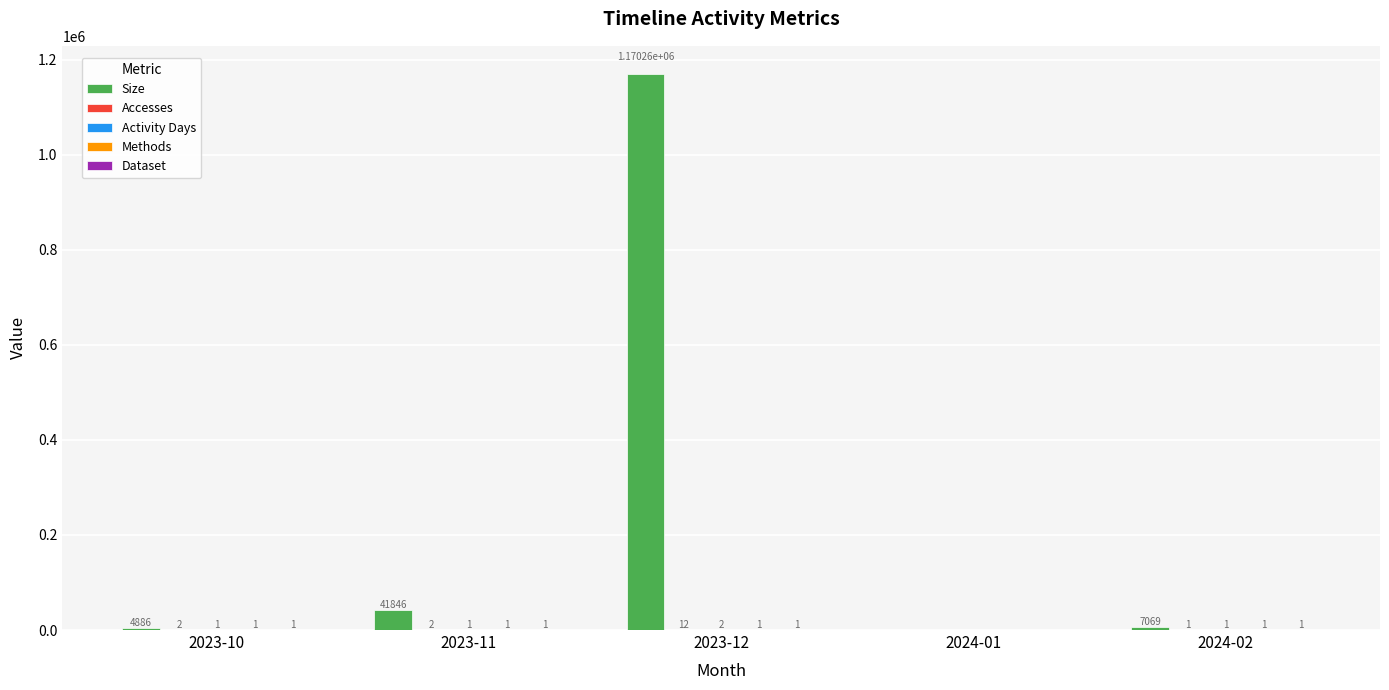

Which series changed the most between 2023-10 and 2023-11?

Size